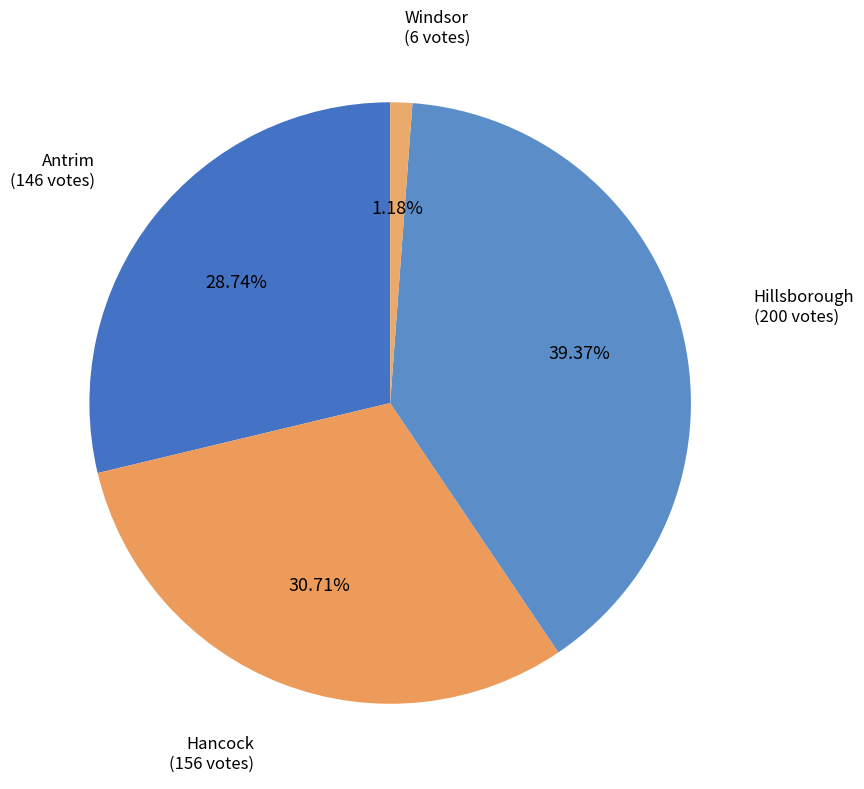

Is there any slice that represents more than half of the pie?

No